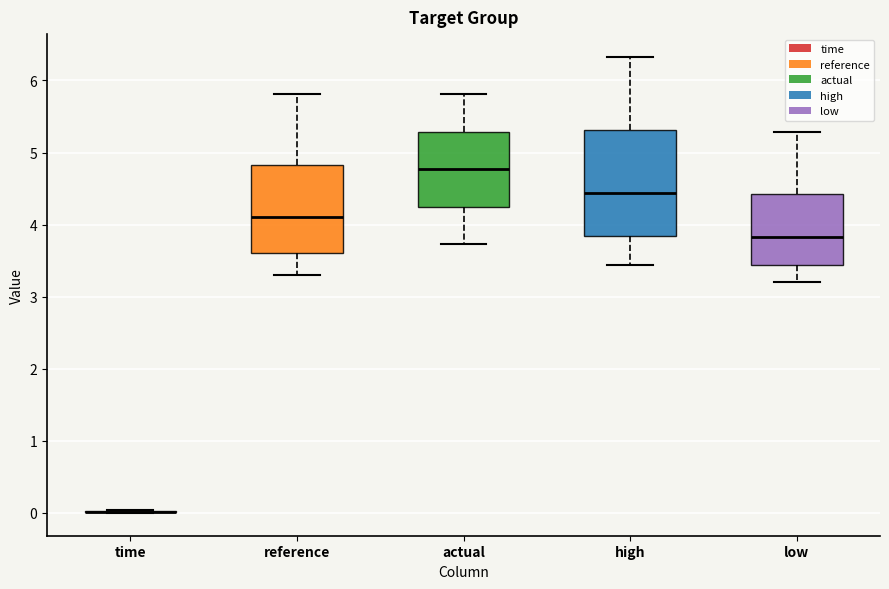

Reading left to right, transcribe this box plot: for each box, give where its median line is, the range the box spans, and where its two whiskers end, as read against the y-axis. The values are not printed on the chart, so give them approximately, as read against the axis.

time: box collapsed to a line at 0.0, whiskers 0.0 to 0.0
reference: median 4.1, box 3.6 to 4.8, whiskers 3.3 to 5.8
actual: median 4.8, box 4.2 to 5.3, whiskers 3.7 to 5.8
high: median 4.4, box 3.8 to 5.3, whiskers 3.4 to 6.3
low: median 3.8, box 3.4 to 4.4, whiskers 3.2 to 5.3